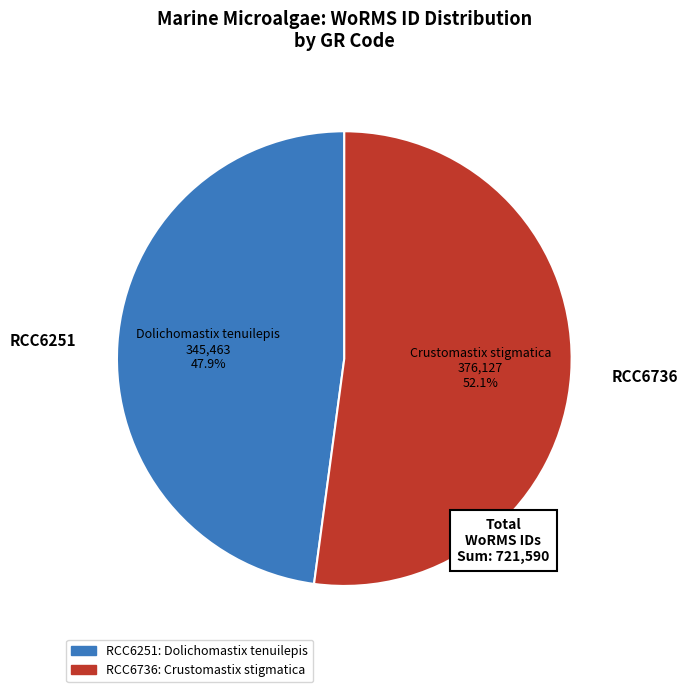

The RCC6251 slice represents 48% of the pie. True or false?

True